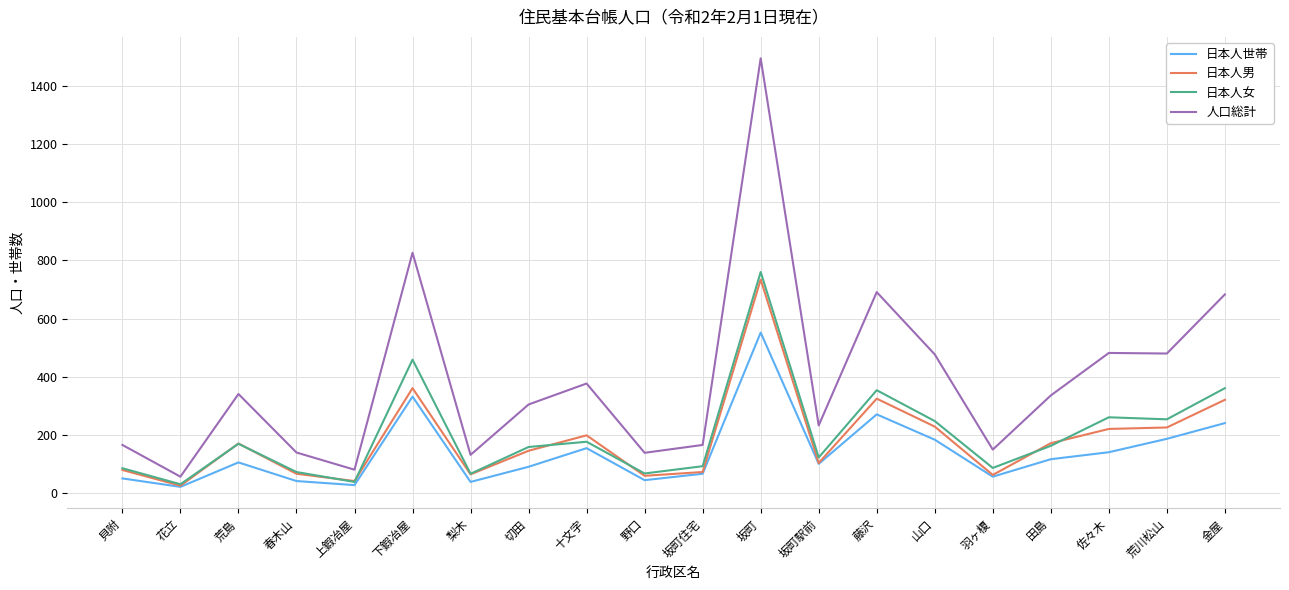

True or false: 人口総計 and 日本人女 intersect in this chart.

False